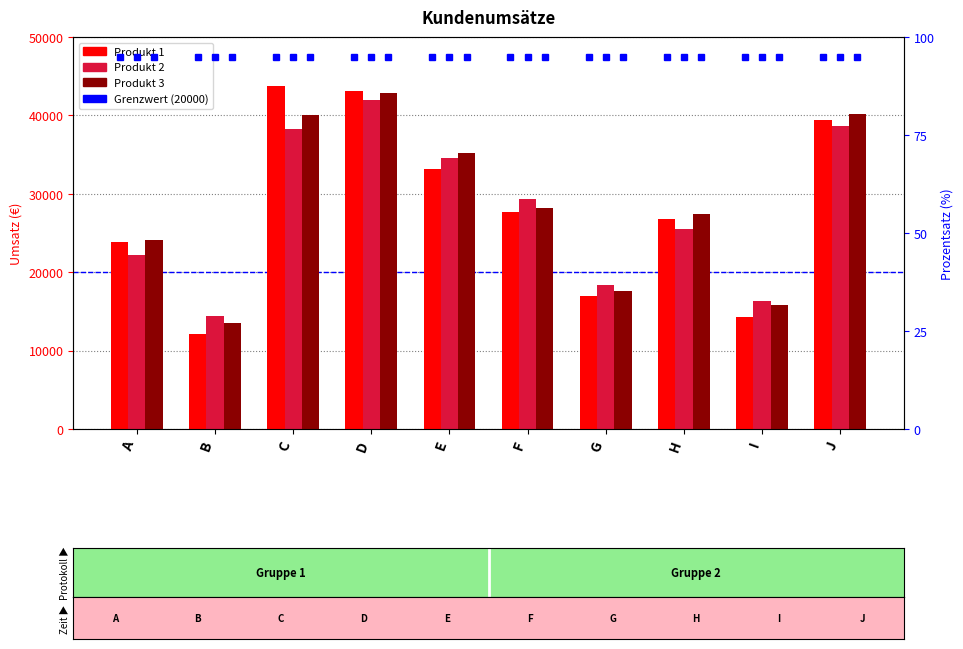

The Produkt 2 series shows 21206 at C. True or false?

False